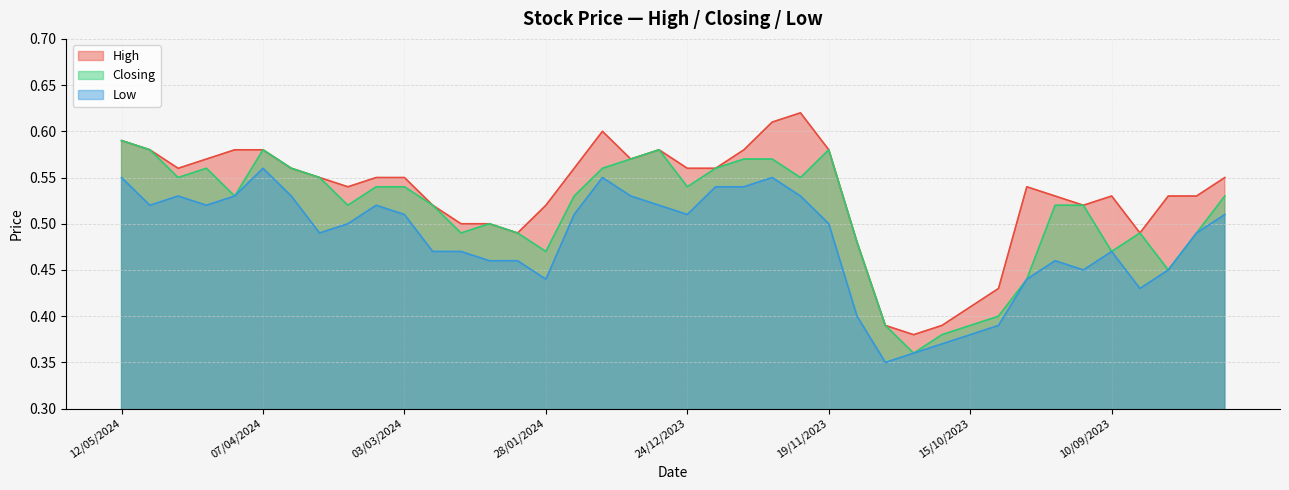

Count the Low values in the range 0 to 1.

40